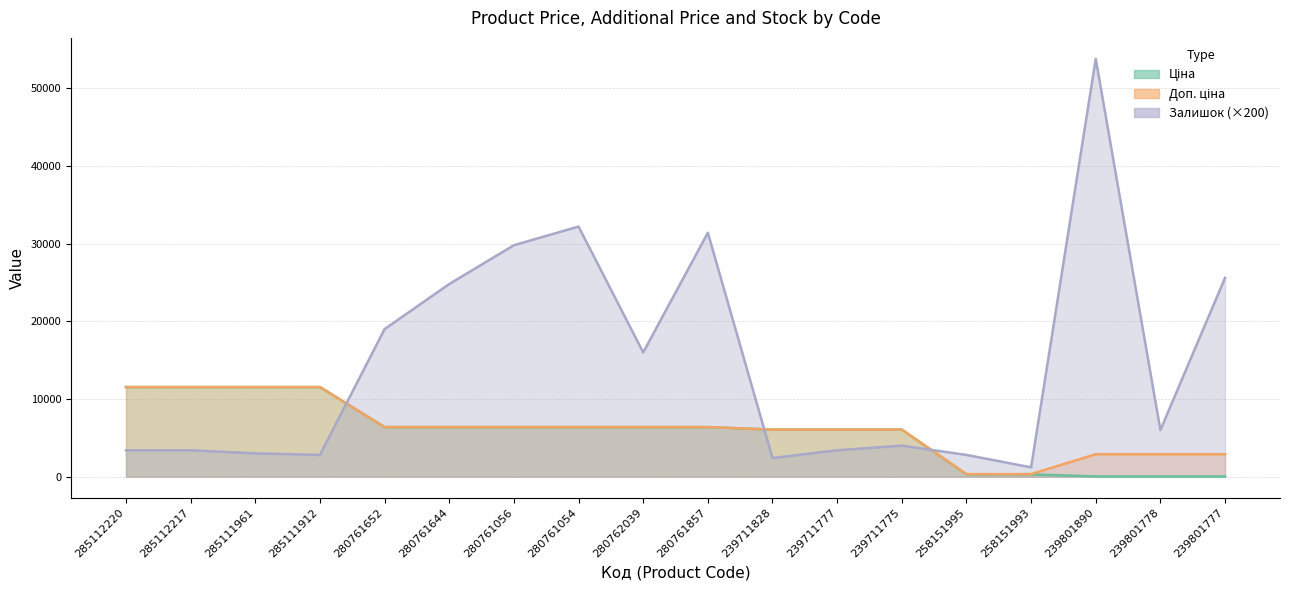

How many series are shown in this chart?

3